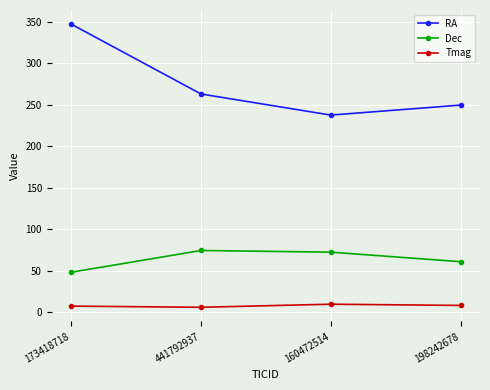

What is the difference between the second highest and second lowest values in the RA series?

13.4